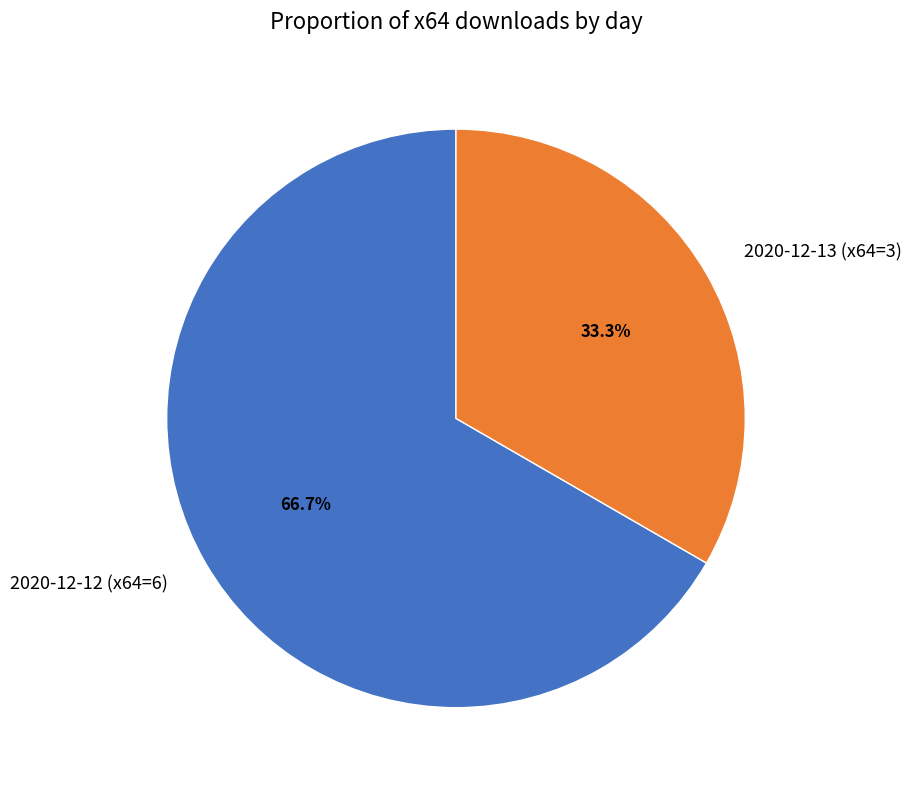

To the nearest percent, what is the combined percentage of 2020-12-13 (x64=3) and 2020-12-12 (x64=6)?

100%